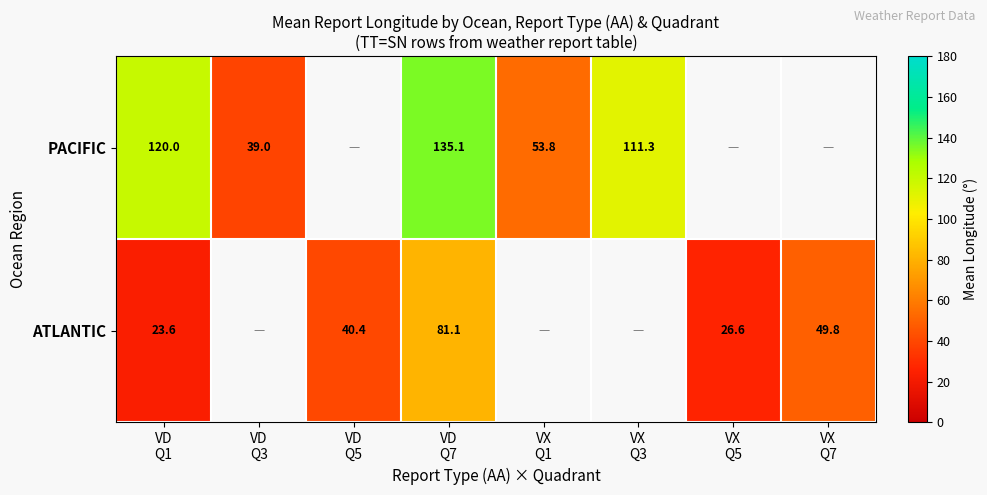

How many values in the PACIFIC series are below 135?

4